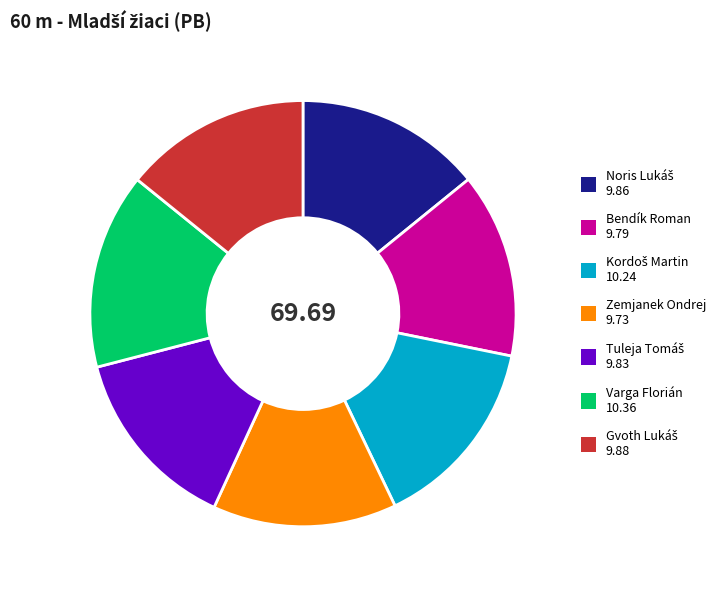

Is there any slice that represents more than half of the pie?

No